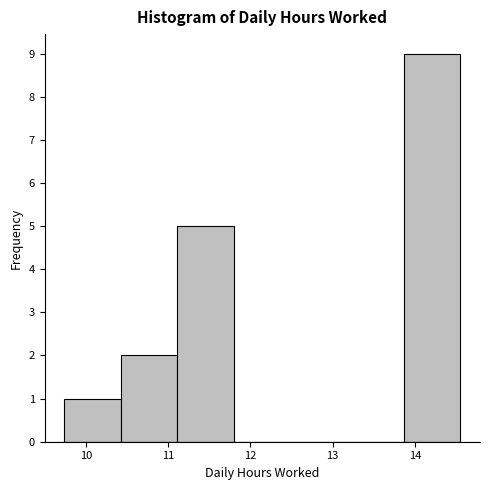

Reading left to right, transcribe this chart: for each bar, give the range it covers on the x-axis and its height. Neither the bar edges nor the heights are printed on the chart, so give them approximately, as read against the axes.

9.7 to 10.4: 1
10.4 to 11.1: 2
11.1 to 11.8: 5
11.8 to 12.5: 0
12.5 to 13.2: 0
13.2 to 13.9: 0
13.9 to 14.6: 9